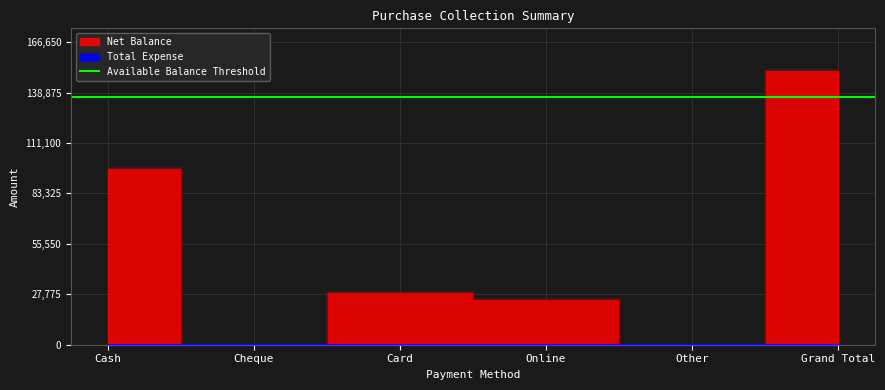

What is the sum of the values at Other and Grand Total?

151500